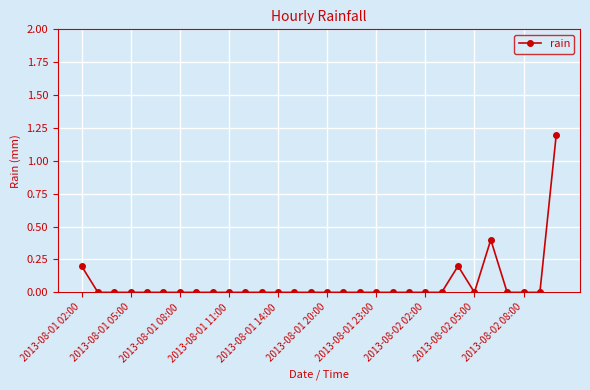

What is the difference between the maximum and minimum values?

1.2